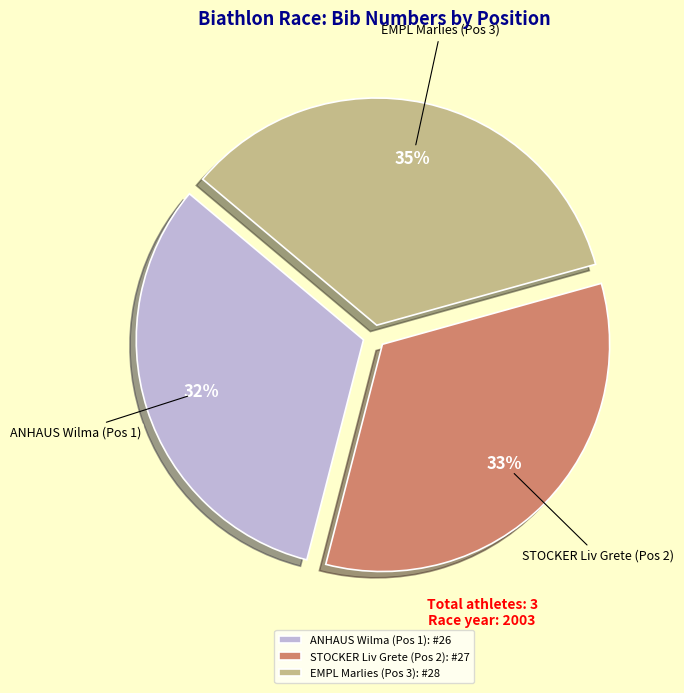

To the nearest percent, what percentage of the pie is EMPL Marlies (Pos 3)?

35%